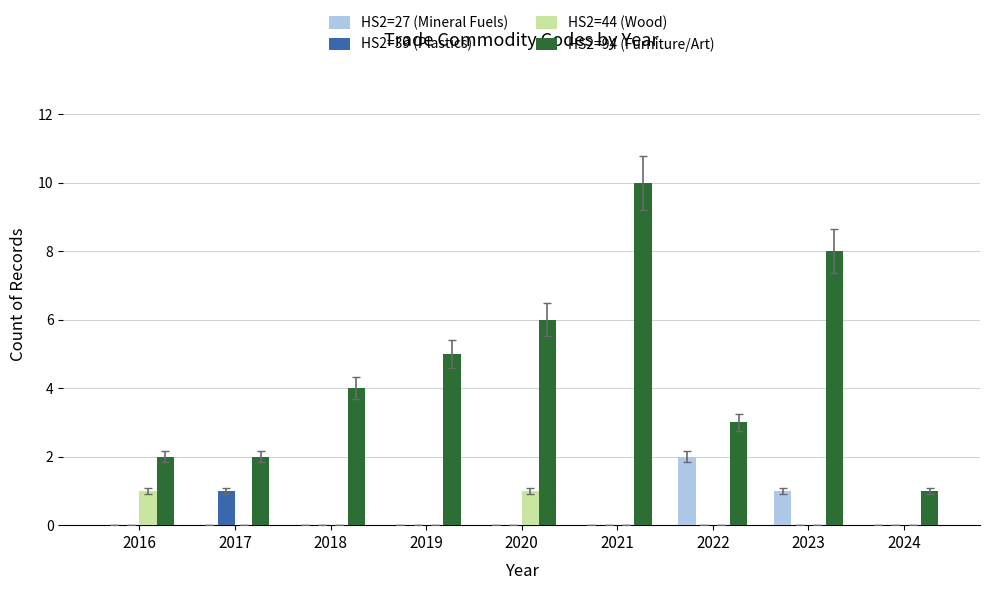

Which series has the largest range (max minus min)?

HS2=94 (Furniture/Art)